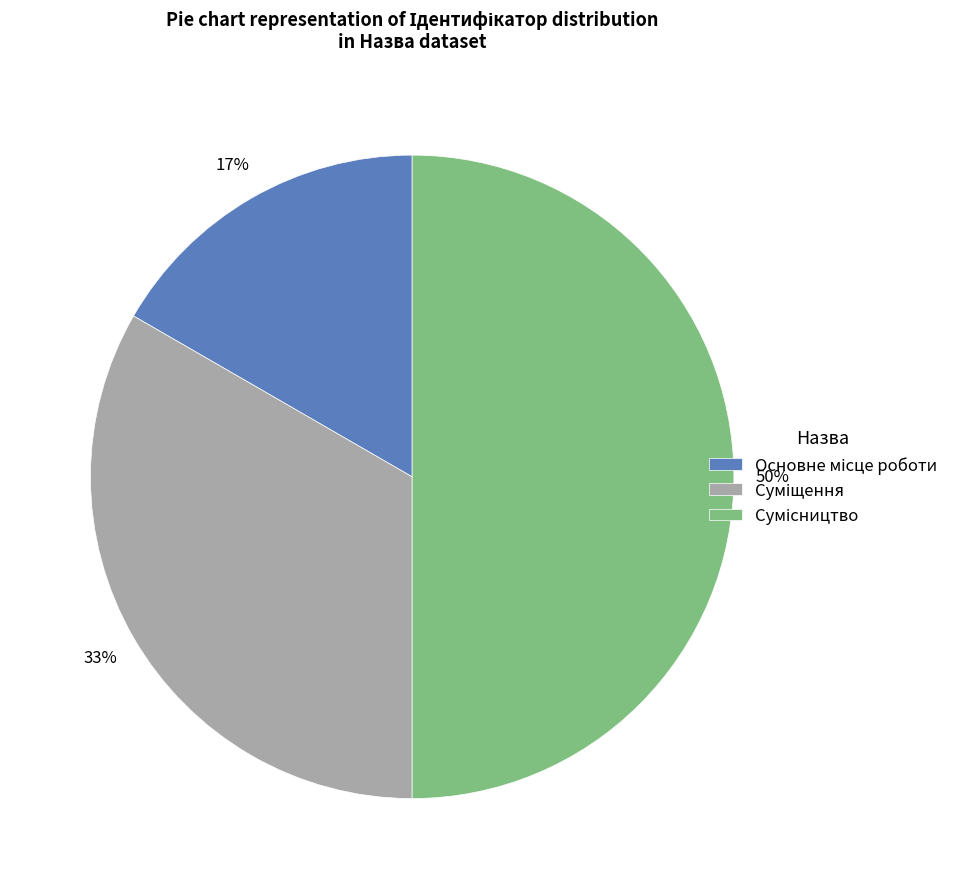

To the nearest percent, what is the difference between the largest and smallest slice percentages?

33%